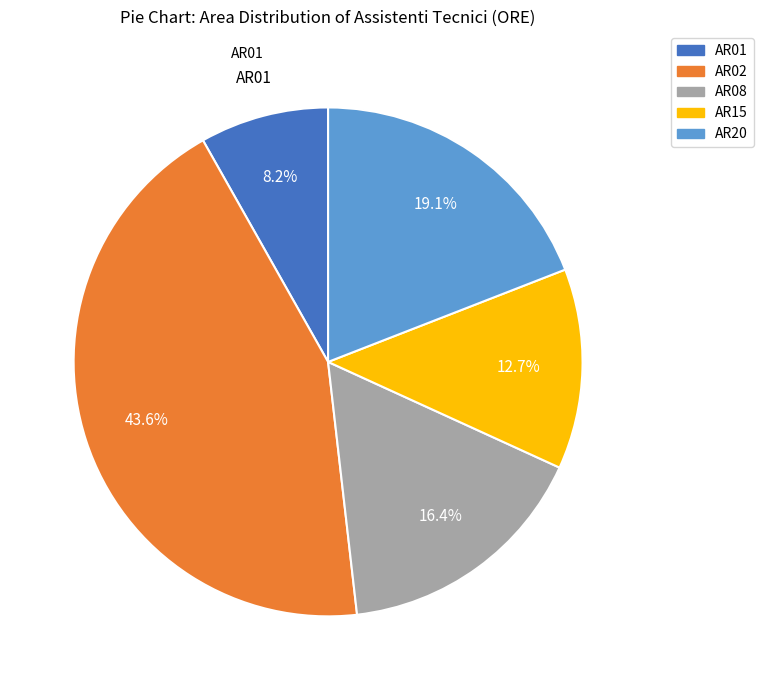

Is there any slice that represents more than half of the pie?

No